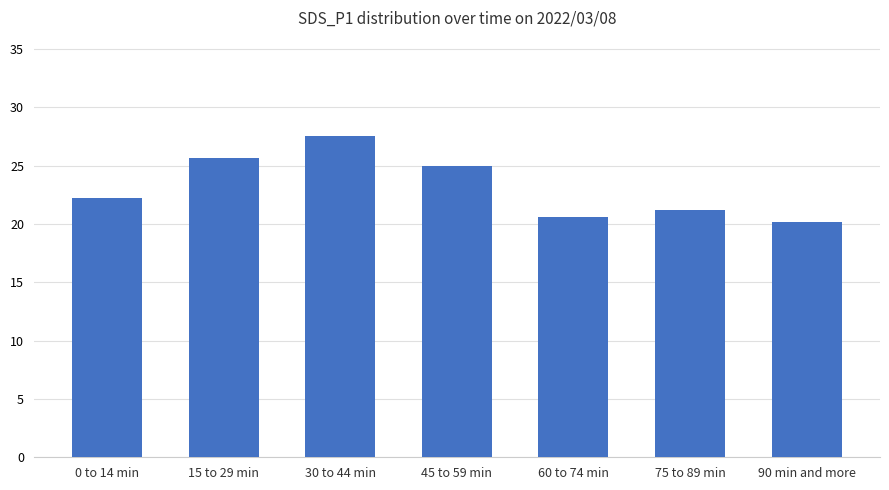

What is the maximum value shown in the chart?

27.5